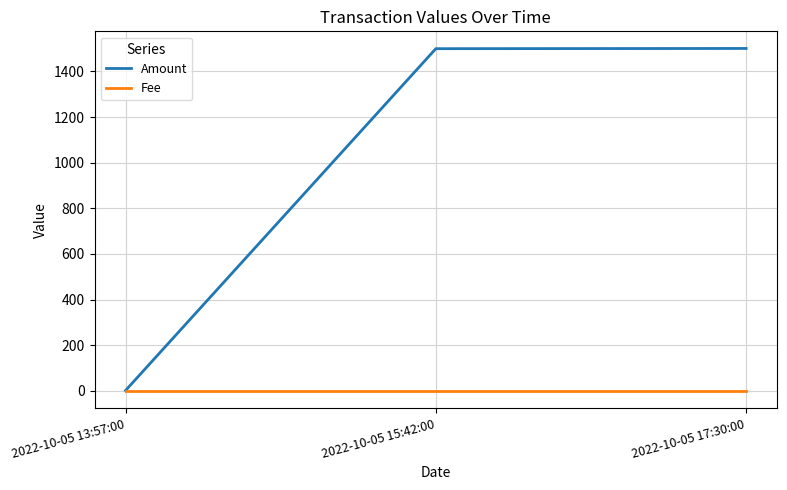

What is the highest value of the Amount series?

1500.3